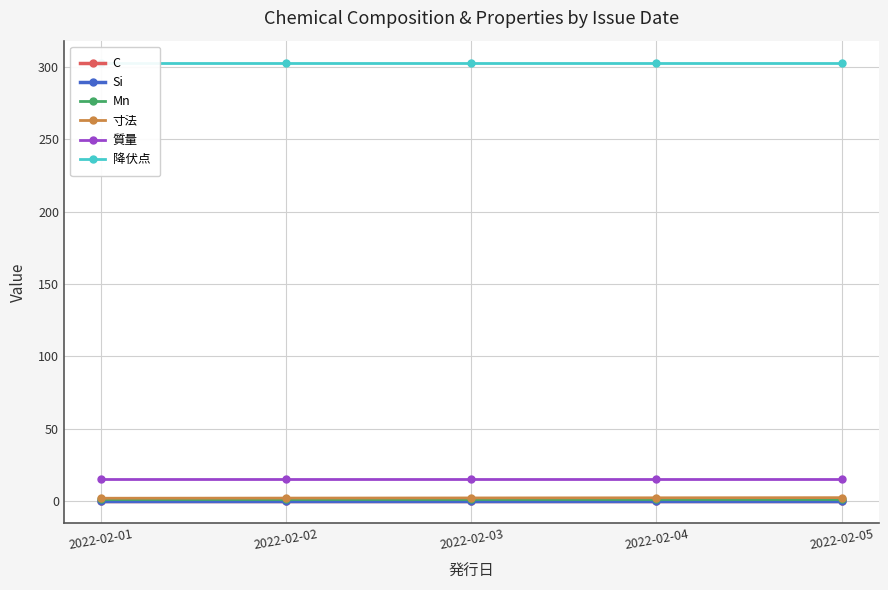

At which label is 降伏点 closest to 303?

2022-02-01